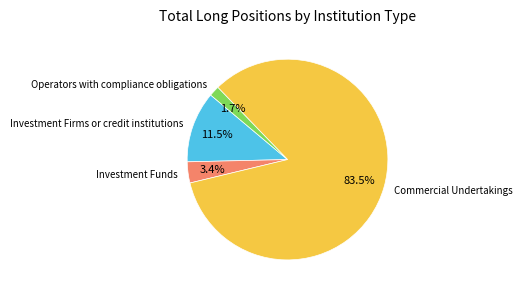

To the nearest percent, what is the average slice percentage?

25%